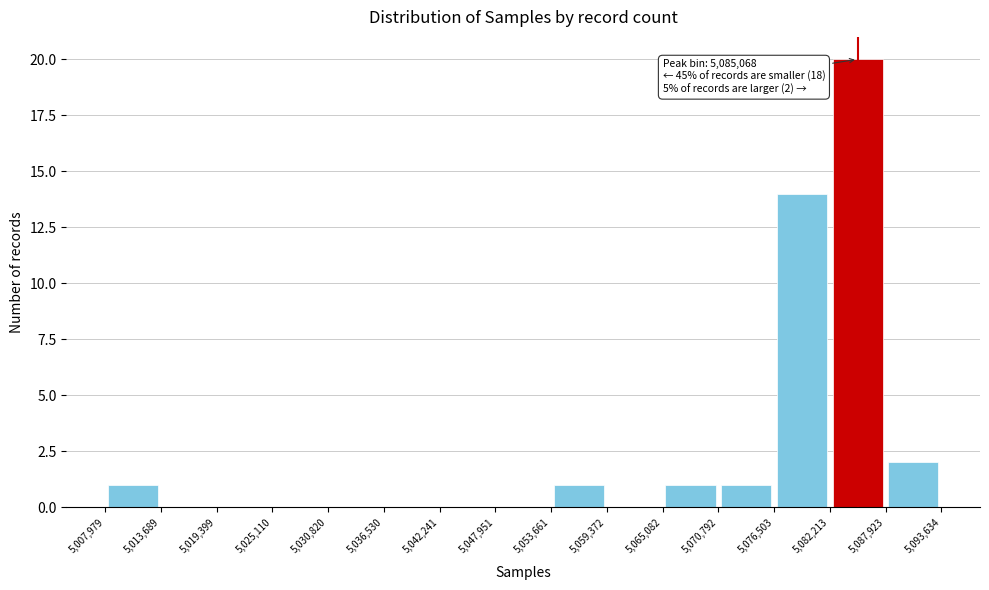

Which range on the x-axis has the tallest bar?

5,082,213 to 5,087,923